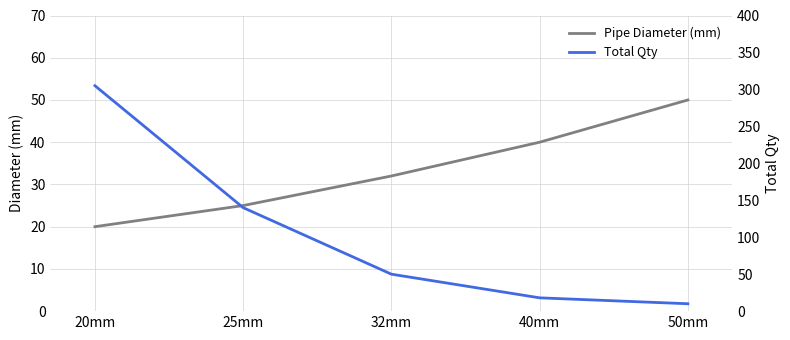

What is the sum of all Pipe Diameter (mm) values?

167